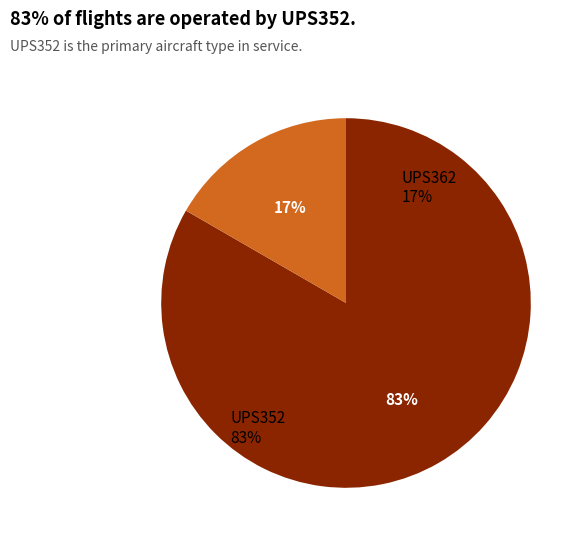

Does any single category account for the majority?

Yes